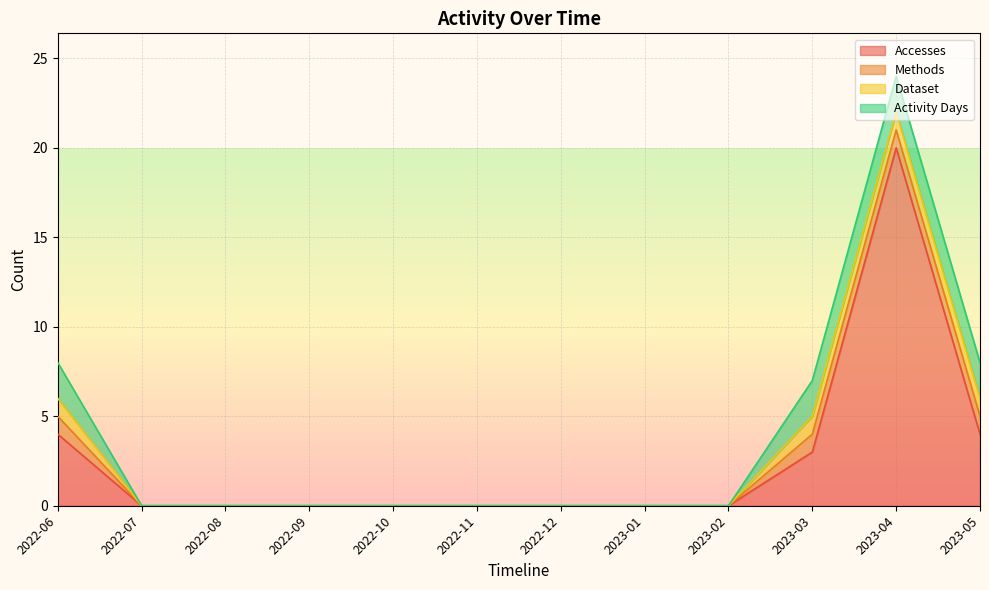

How many lines are shown in the chart?

4